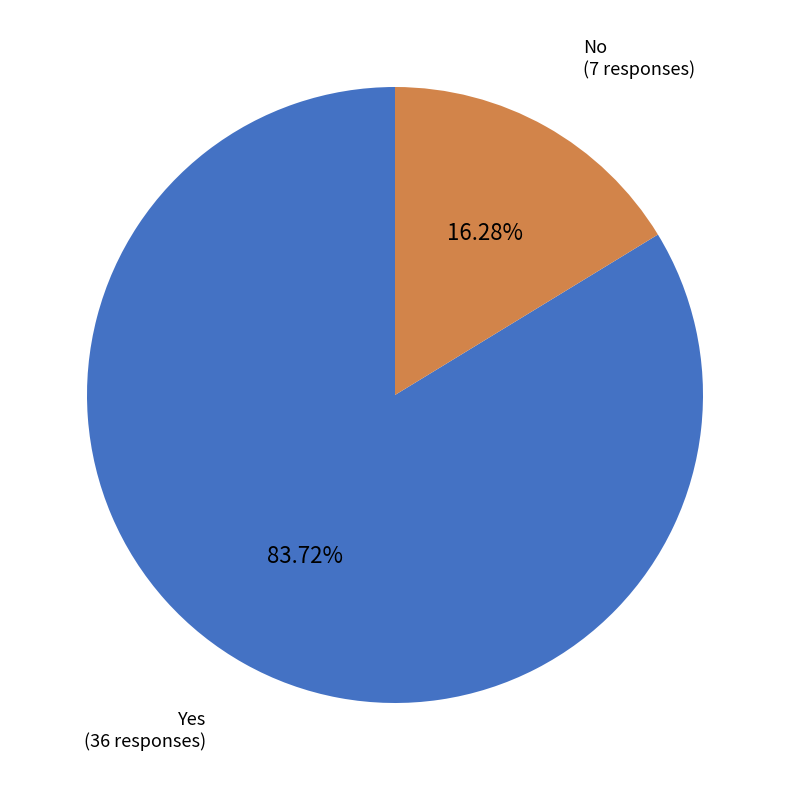

Does any single category account for the majority?

Yes